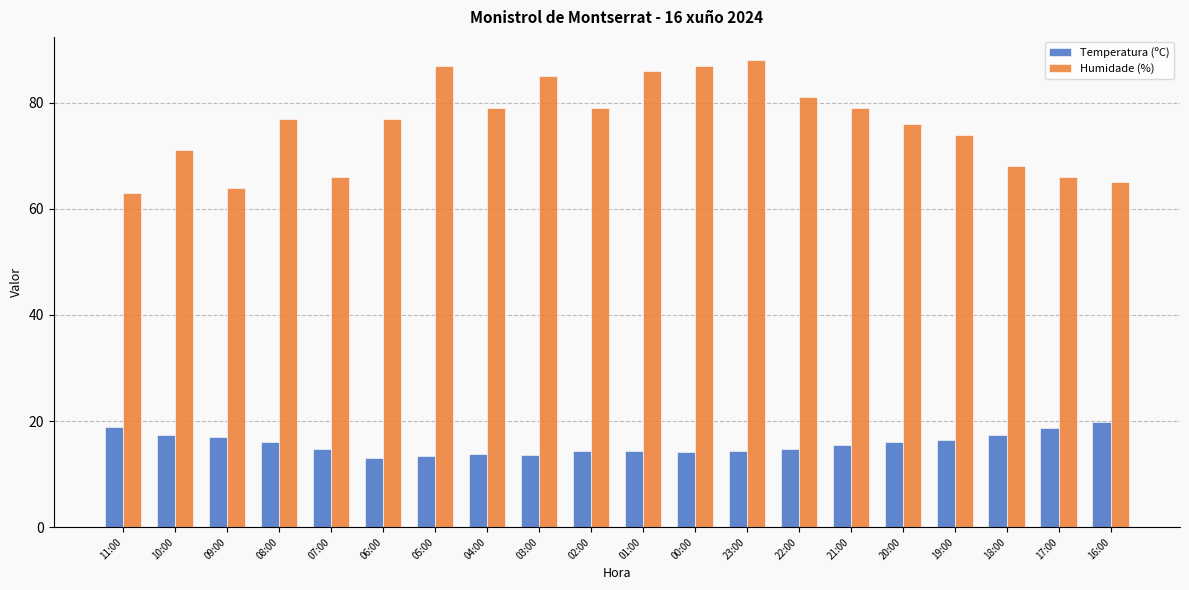

What is the difference between the maximum and second lowest values in the Temperatura (ºC) series?

6.5